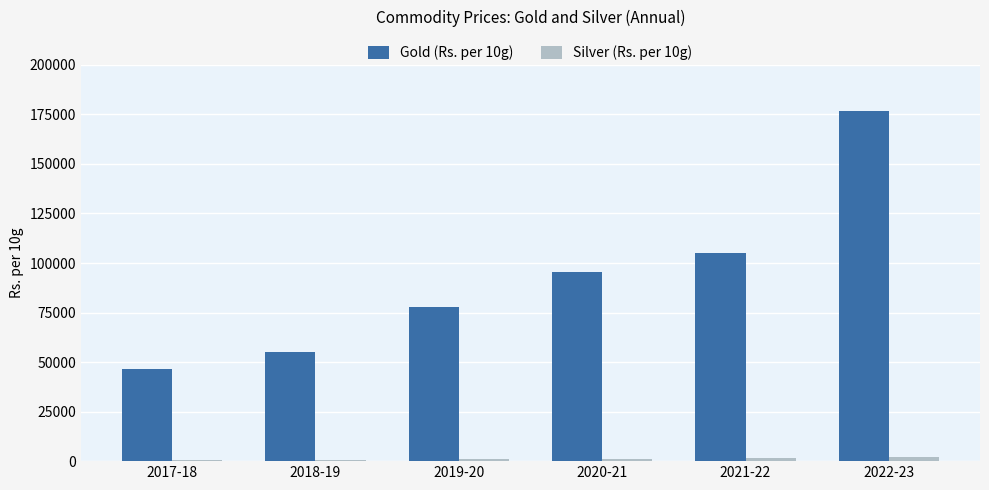

Which series has the widest spread of values?

Gold (Rs. per 10g)